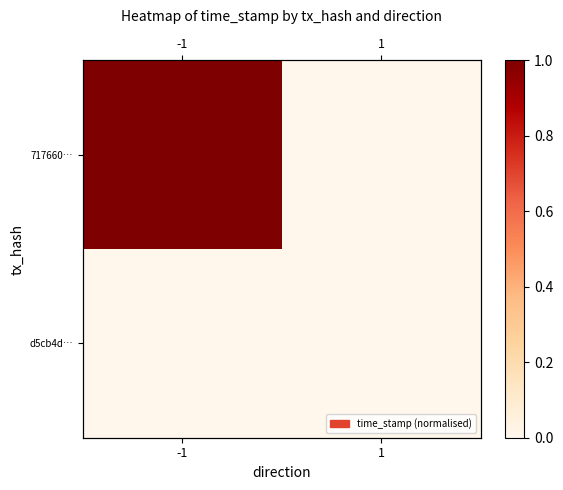

What is the maximum value shown in the chart?

1.0